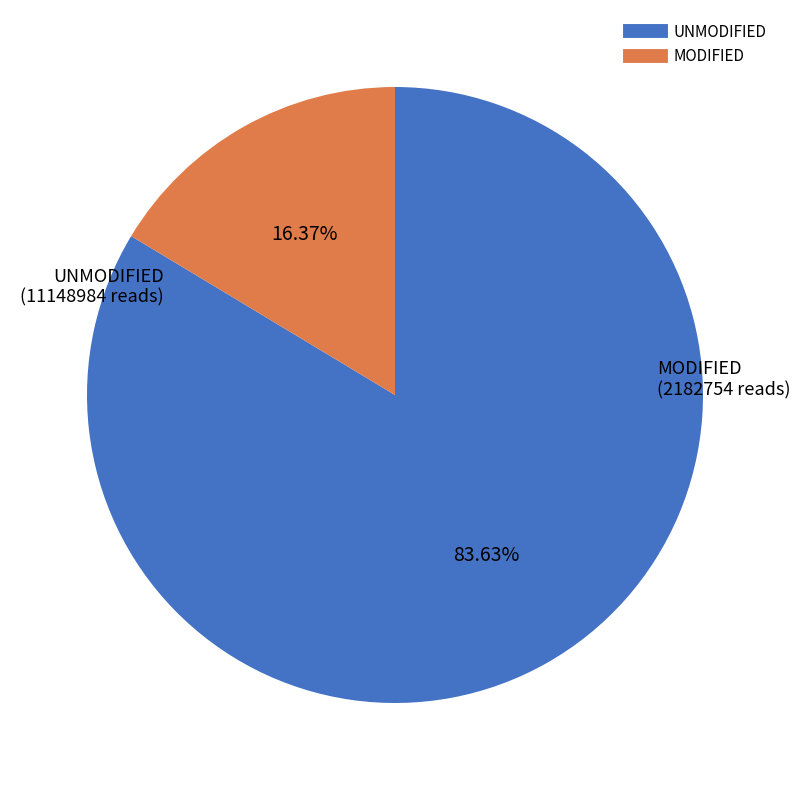

Does any single category account for the majority?

Yes